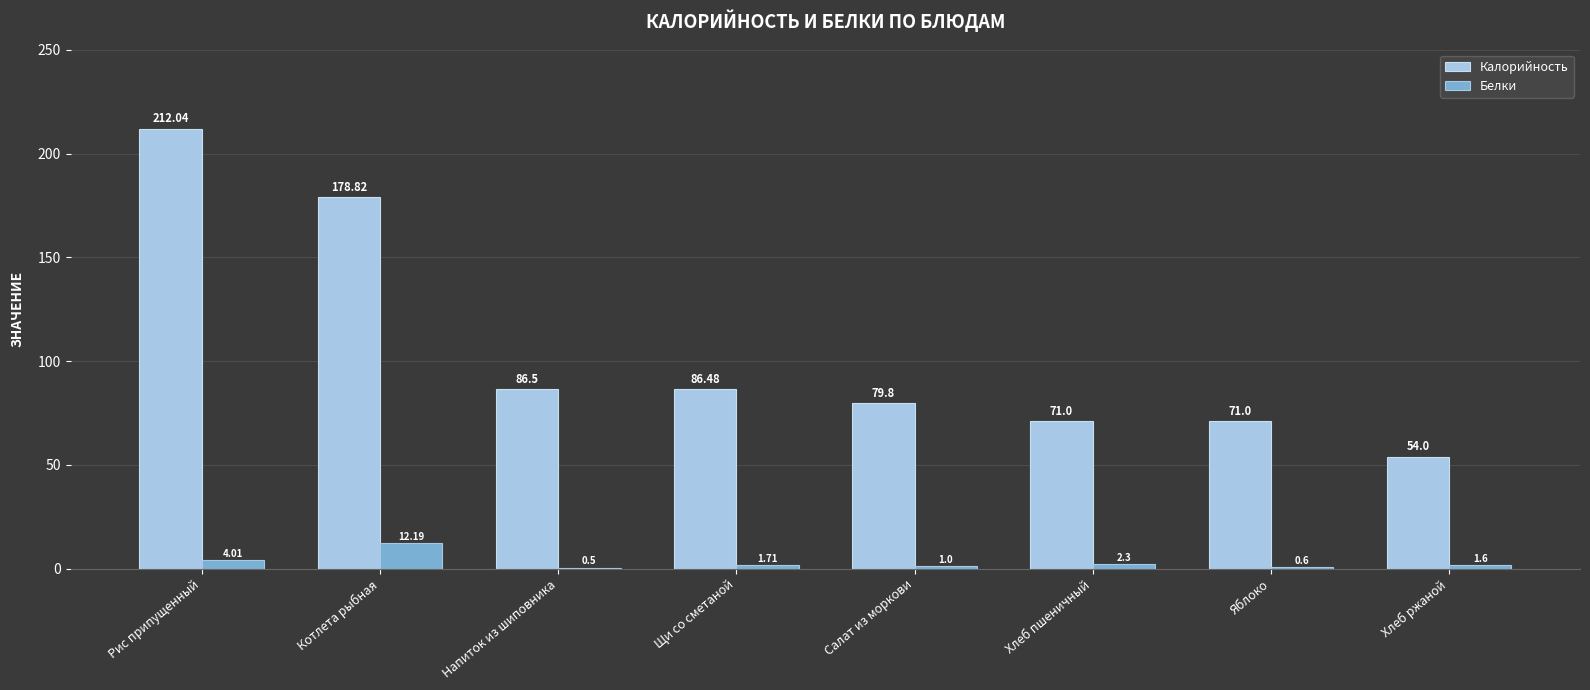

What is the approximate value of Калорийность at Щи со сметаной?

86.5